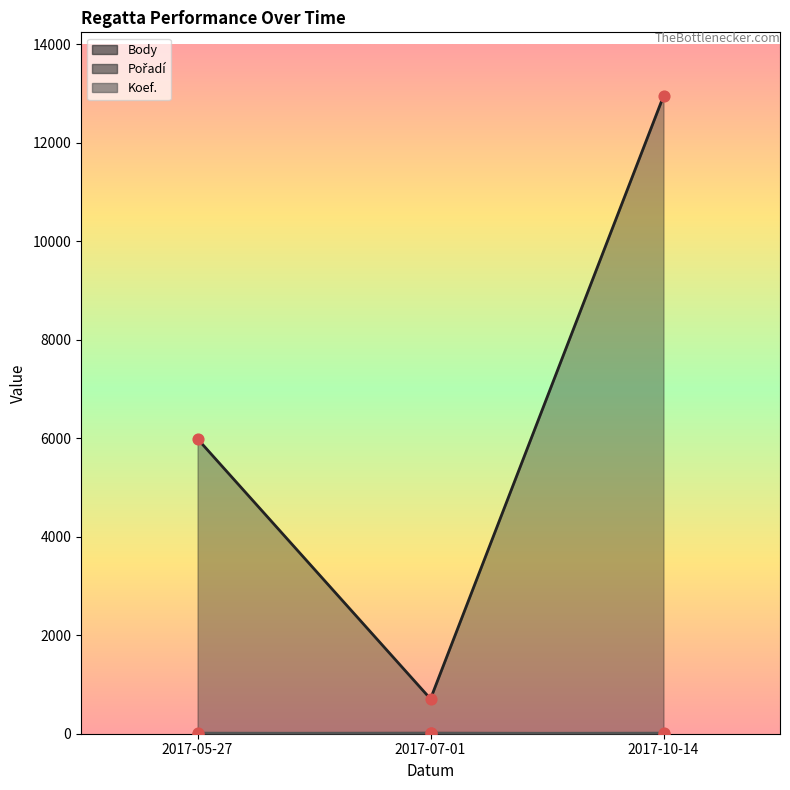

Which series contains the highest Y value?

Body